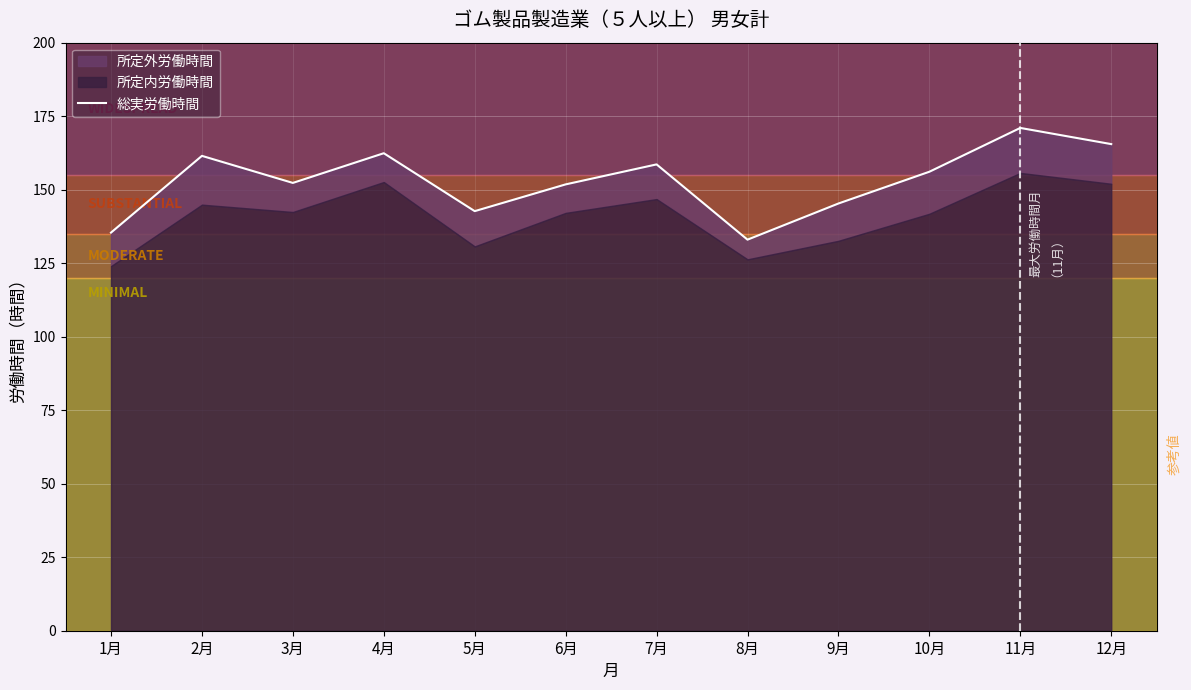

What is the label of the 4th point from the right?

9月